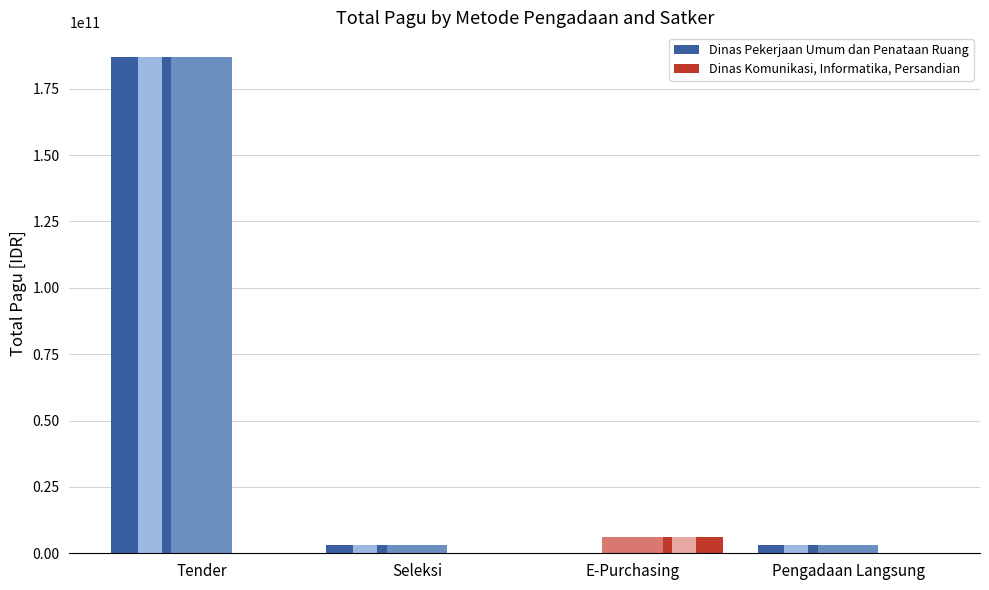

Is it true that Dinas Pekerjaan Umum dan Penataan Ruang equals 2982601950 at Seleksi?

True